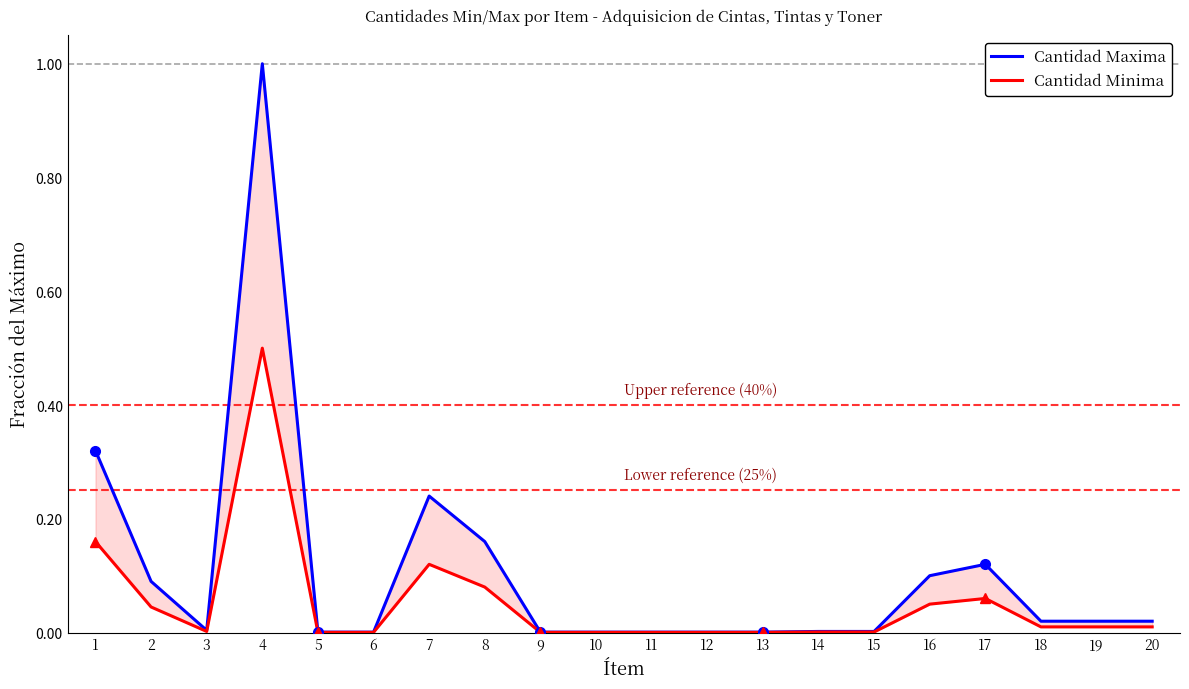

True or false: Cantidad Minima has more than 1 points higher than both neighbors.

True